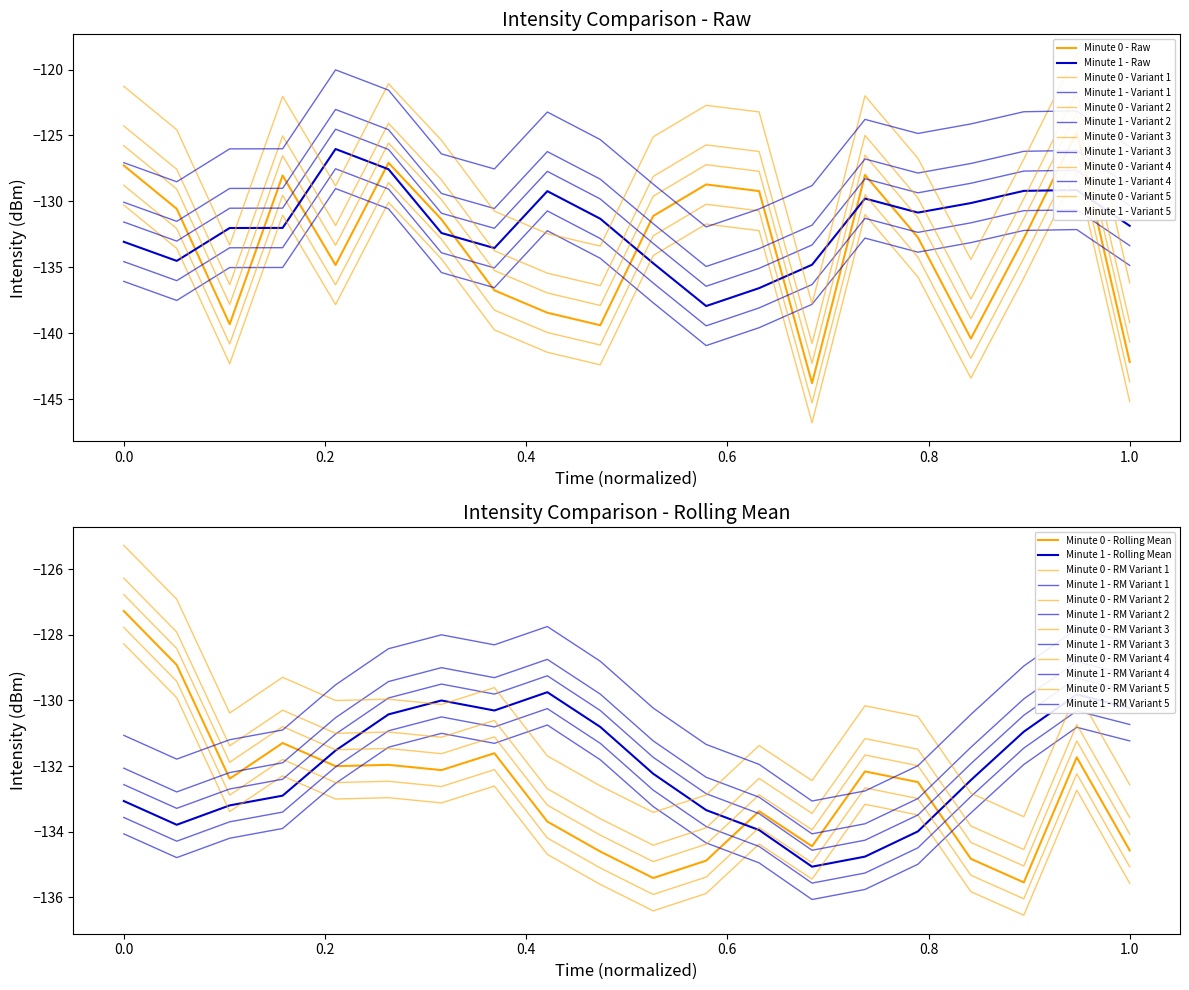

Is the value of Minute 0 at 26 greater than the value of Minute 1 at 10?

No